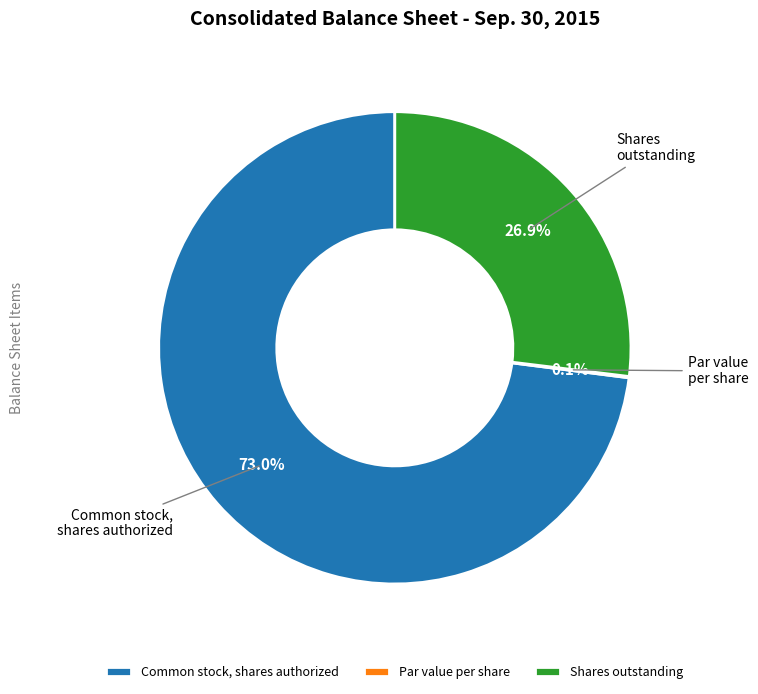

Does any single category account for the majority?

Yes